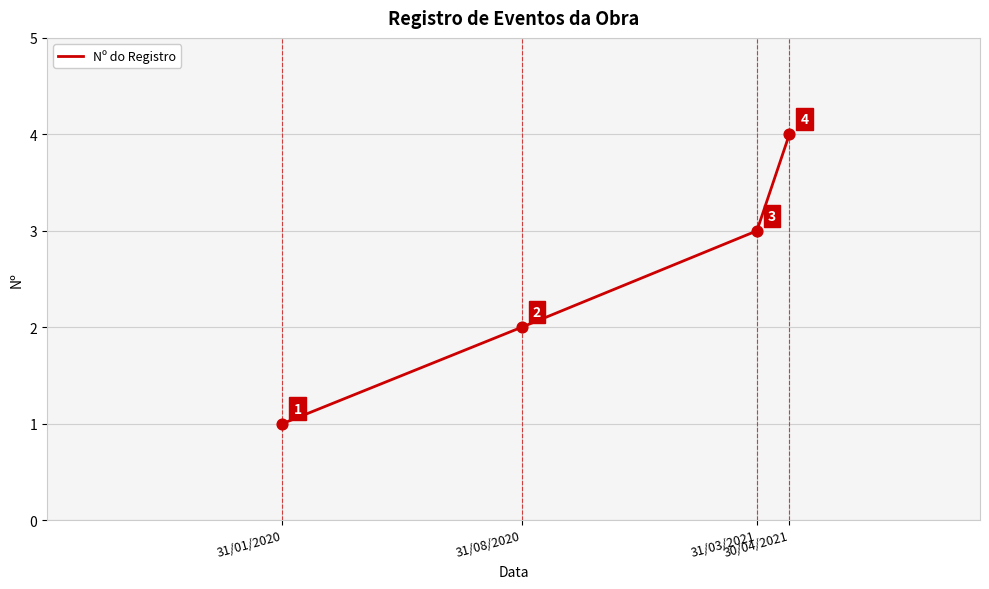

Which has a higher value, 31/01/2020 or 31/03/2021?

31/03/2021